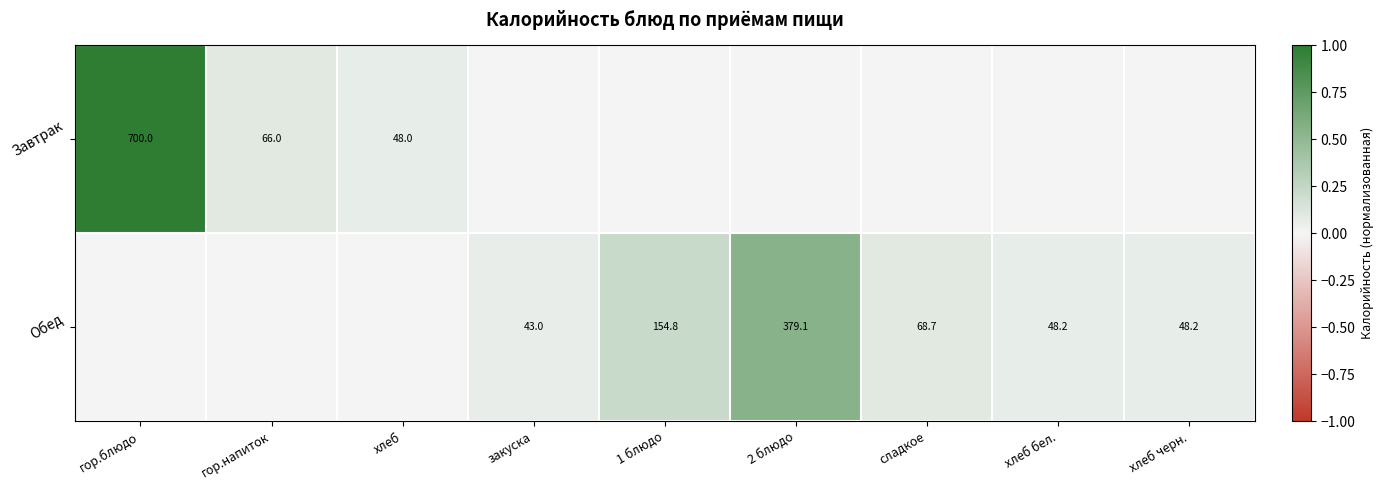

The value of Обед at хлеб черн. is 65.3. True or false?

False